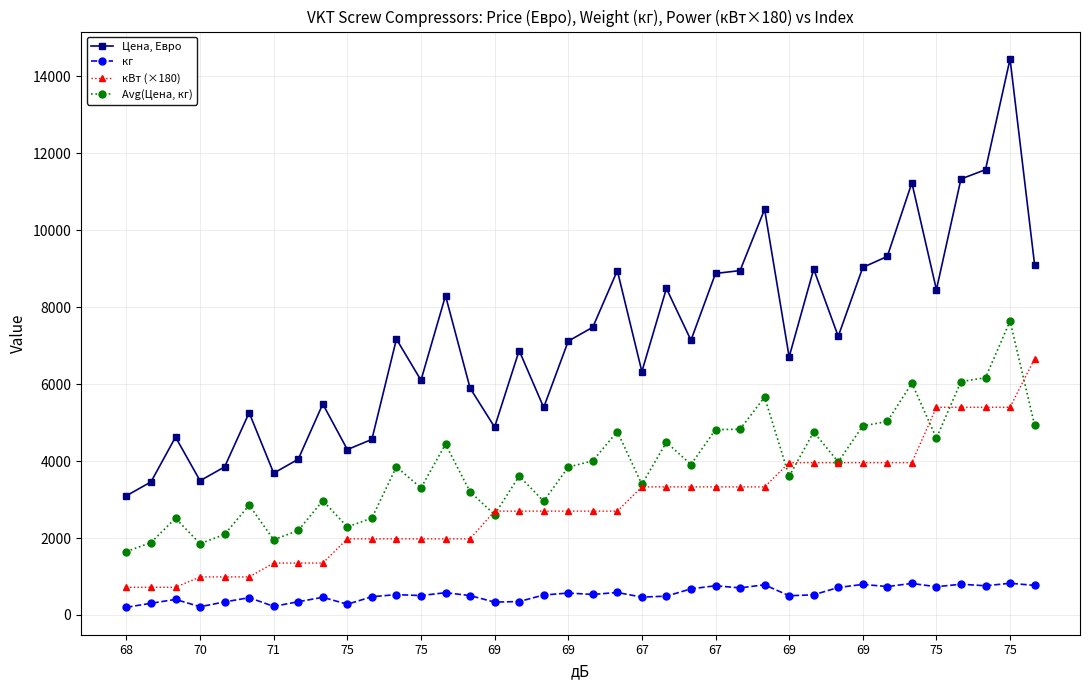

Which series has the largest total across all categories?

Цена, Евро